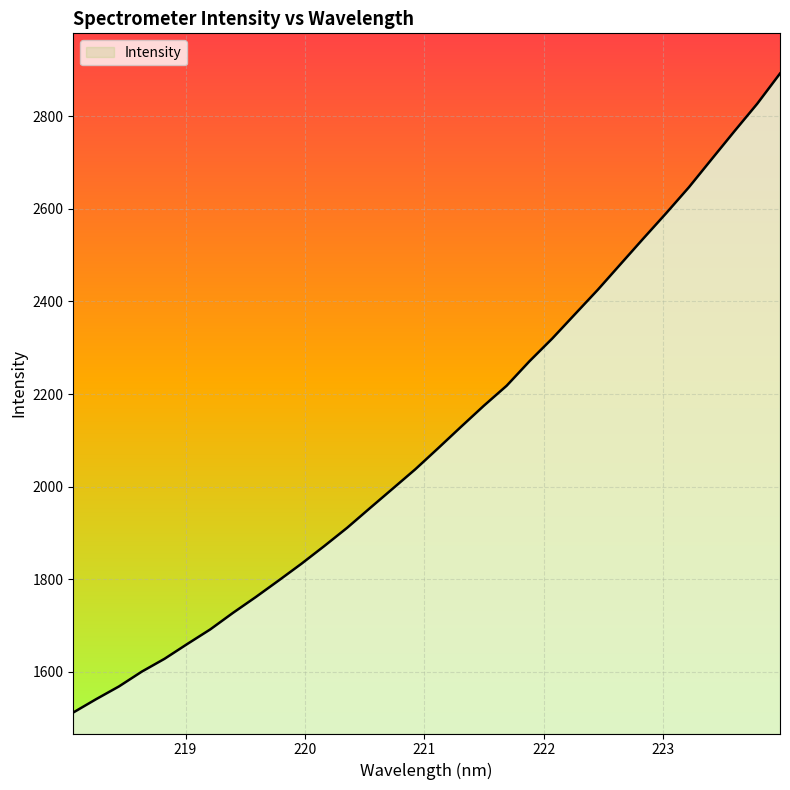

What is the minimum value shown in the chart?

1512.5